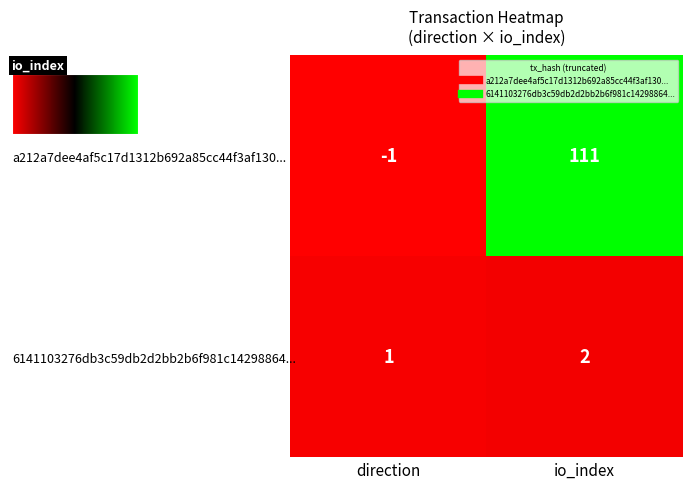

What is the maximum value shown in the chart?

111